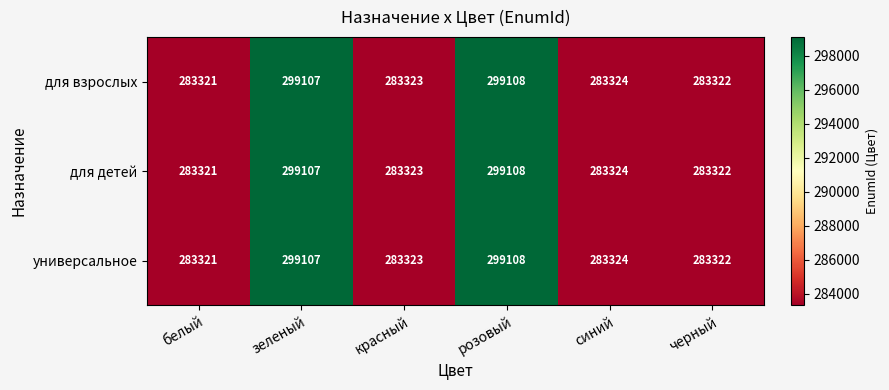

List the labels in order of для детей value, smallest first.

белый, черный, красный, синий, зеленый, розовый